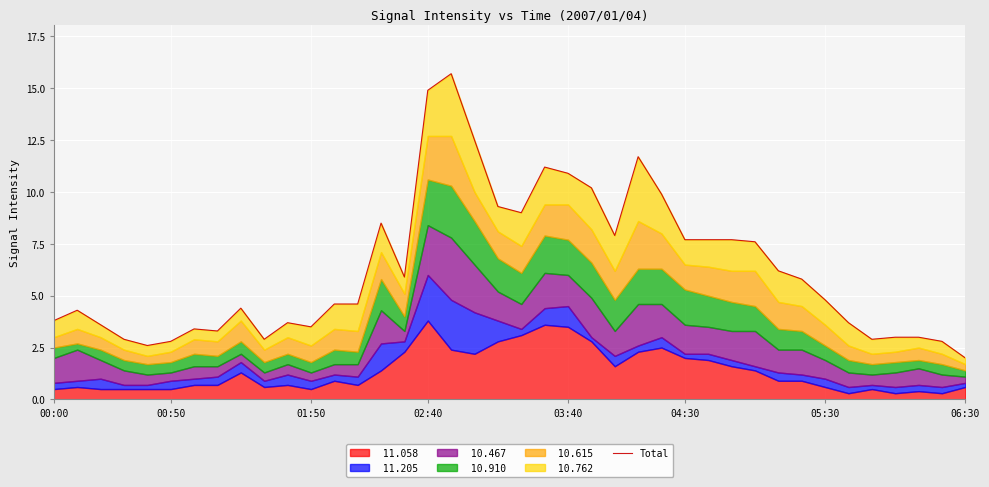

True or false: the data shows 11.7 at 25.

True